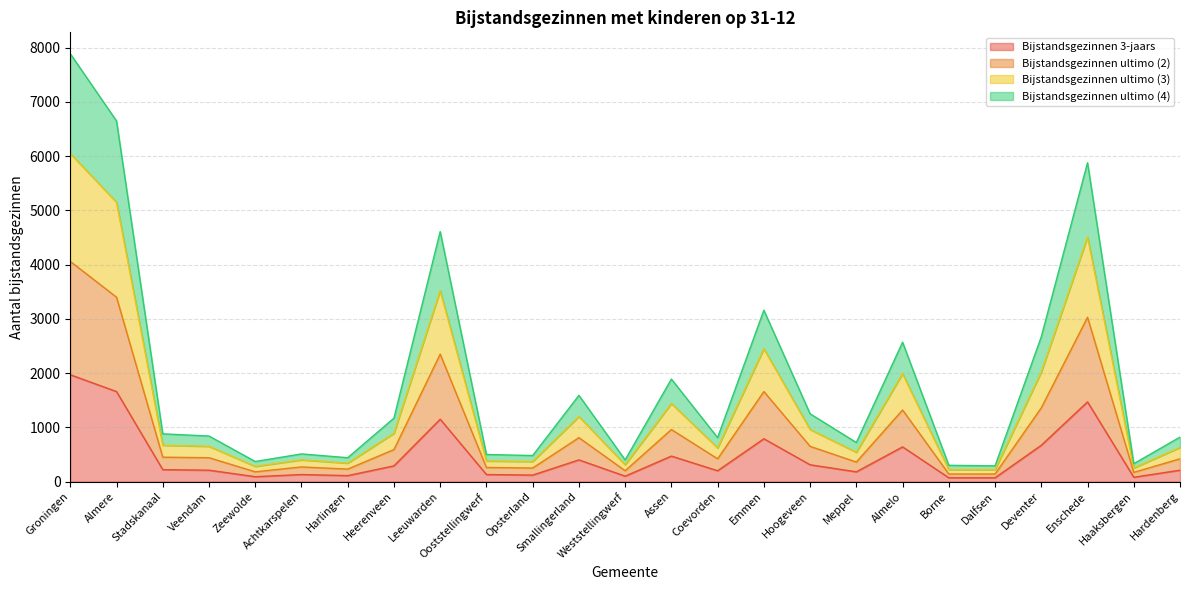

The Bijstandsgezinnen 3-jaars series shows 470 at Assen. True or false?

True